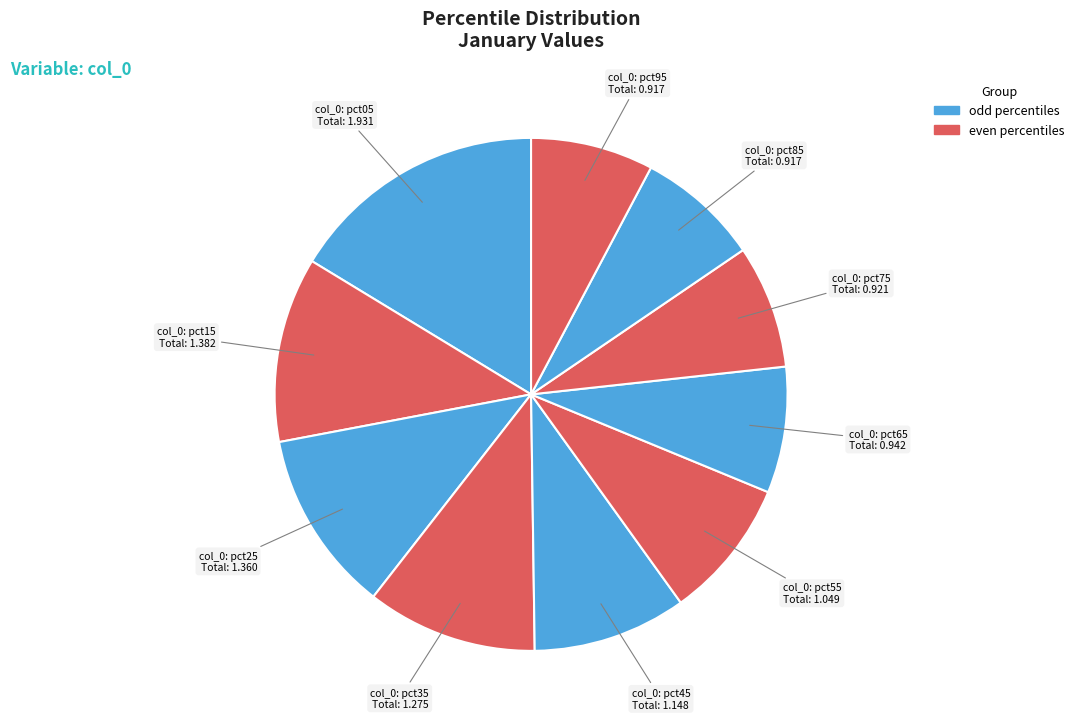

Count the number of slices in the pie.

10